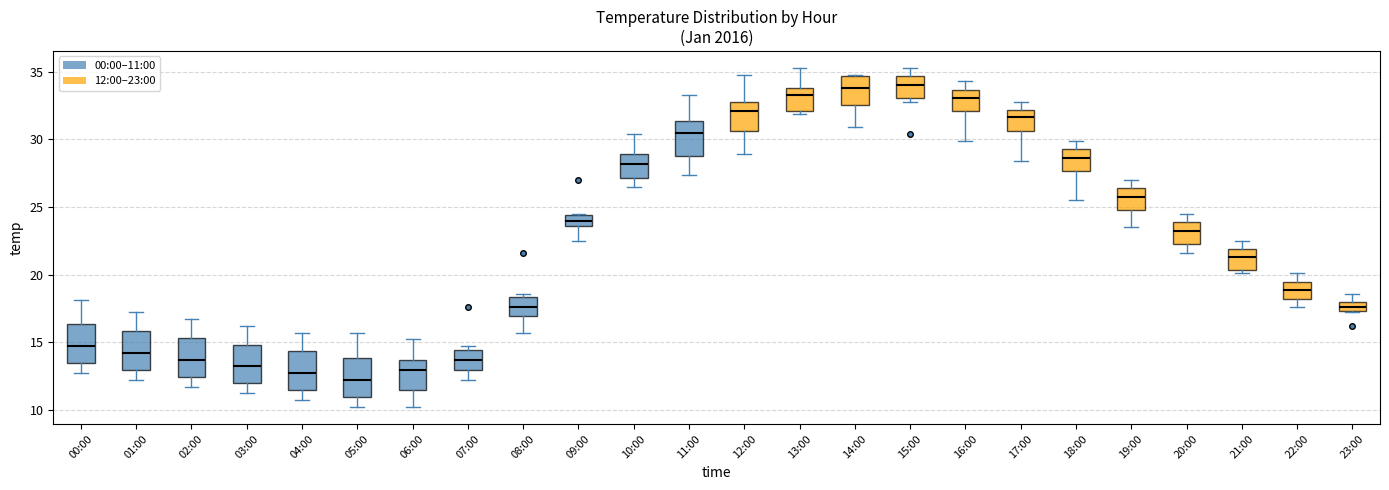

Where does the lower whisker of the box for 07:00 end on the y-axis? The values are not printed on the chart, so give them approximately, as read against the axis.

12.0